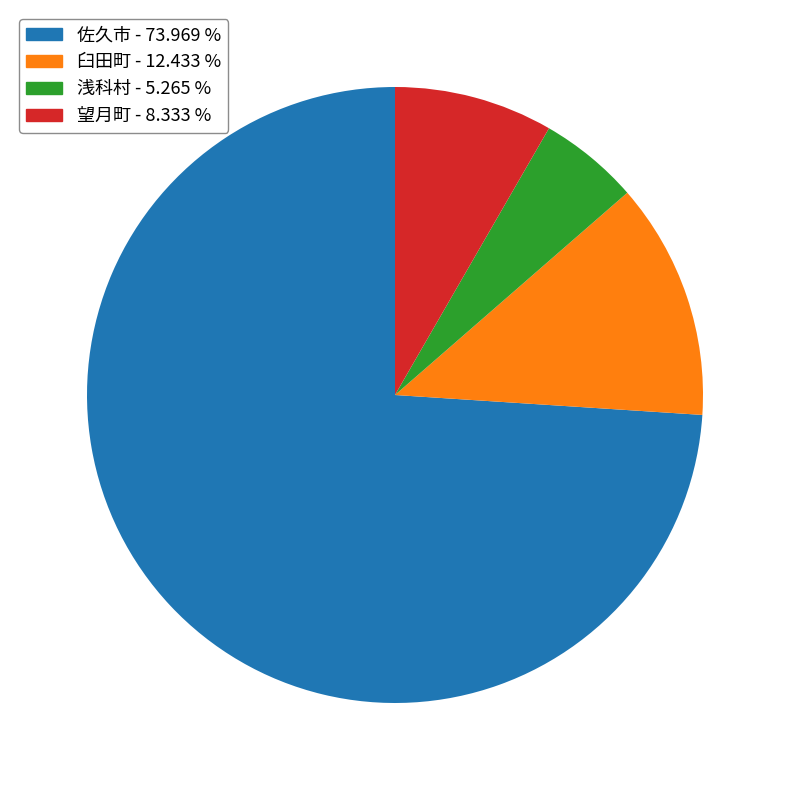

What is the ratio of the value at 浅科村 to the value at 望月町?

0.6